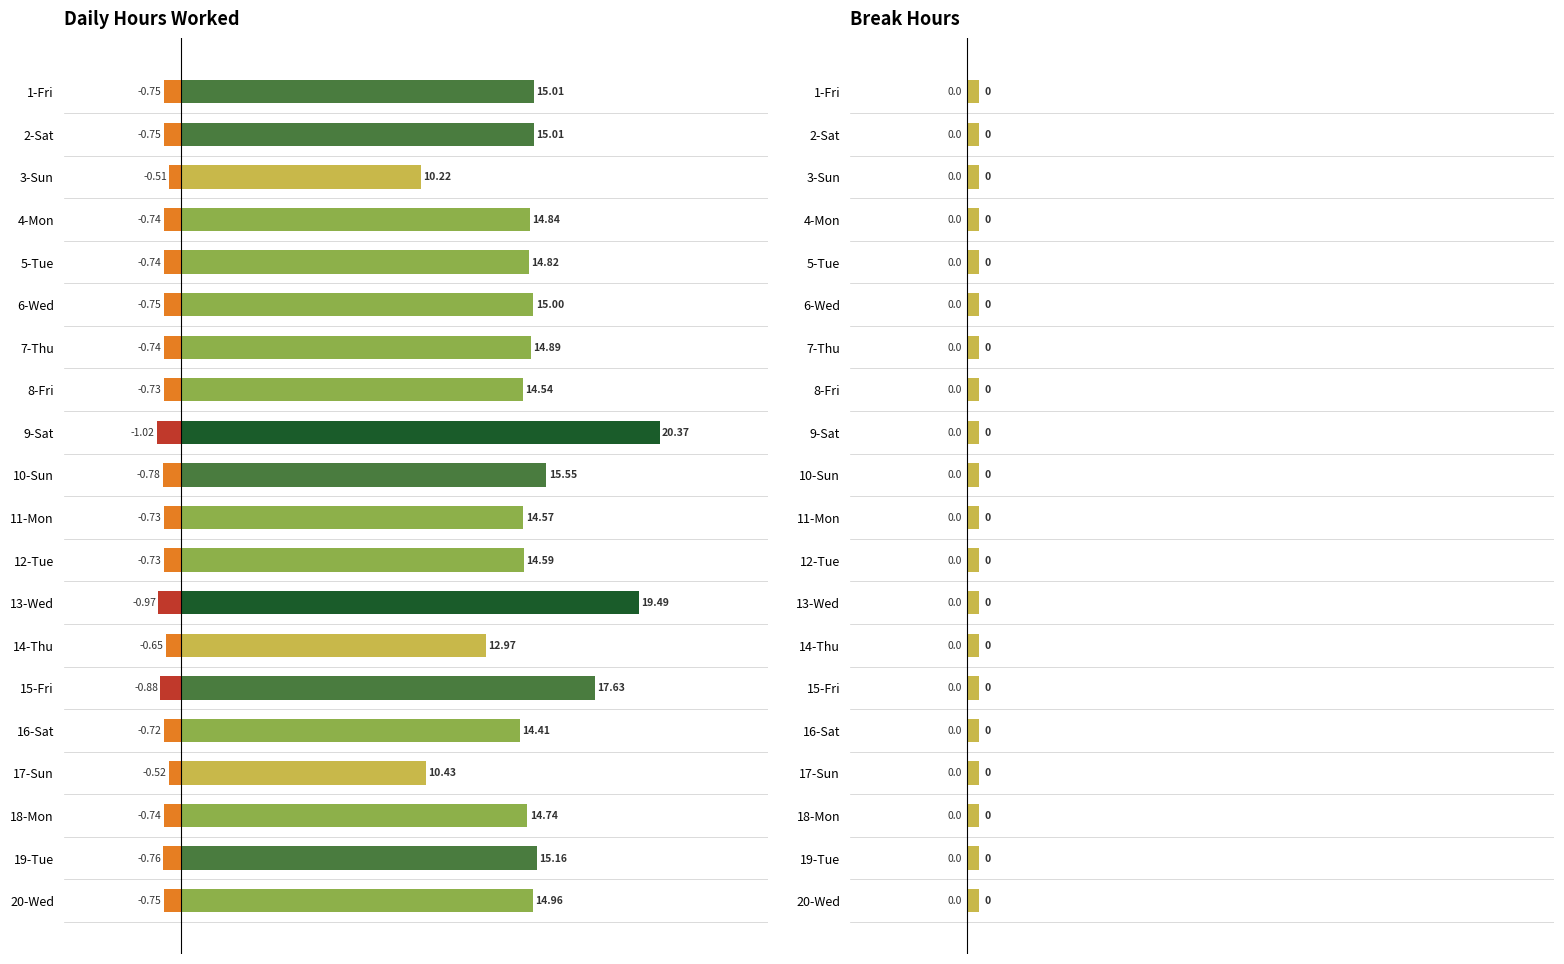

How many distinct data groups are displayed?

4